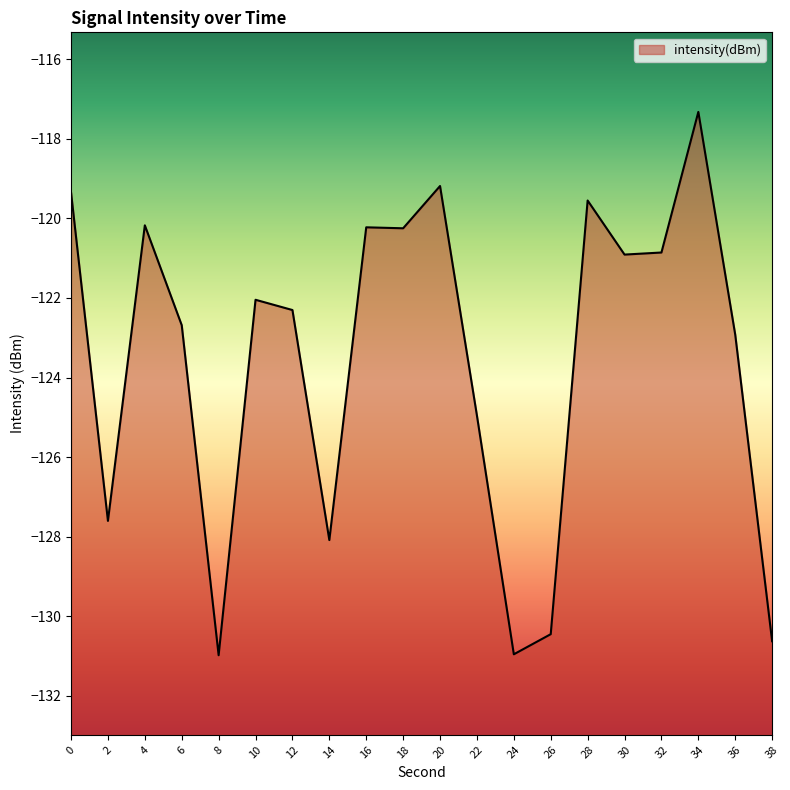

What is the approximate value at 26?

-130.4